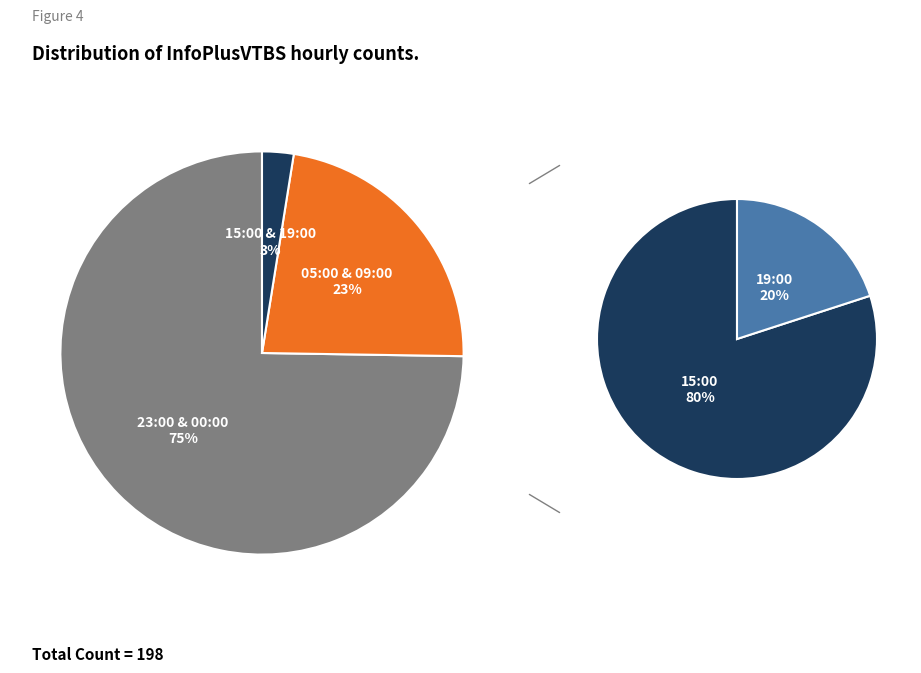

Rank the categories by value from highest to lowest.

23:00, 00:00, 05:00, 09:00, 15:00, 19:00